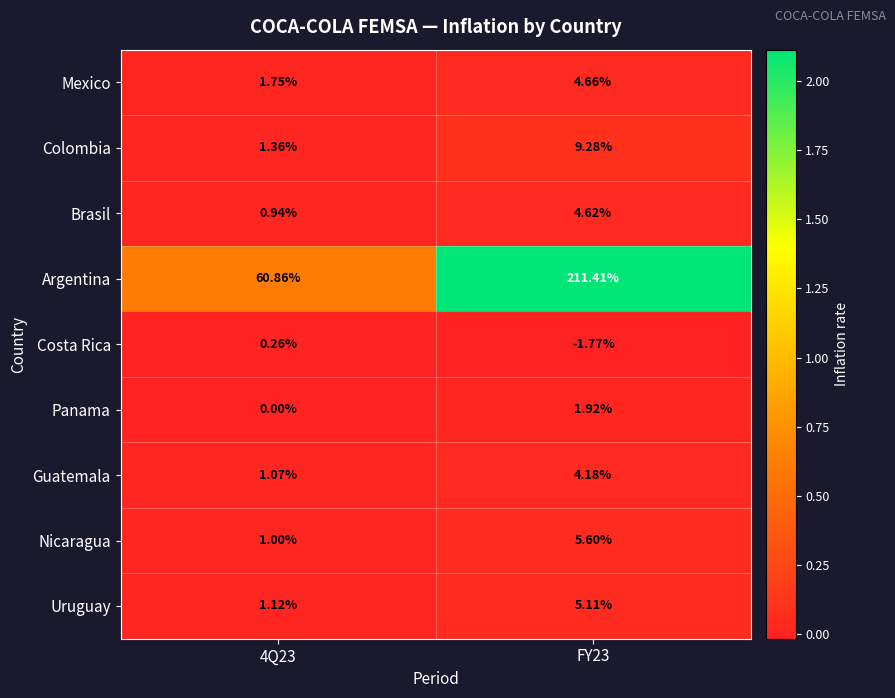

At FY23, list the series in order from largest to smallest.

Argentina, Colombia, Nicaragua, Uruguay, Mexico, Brasil, Guatemala, Panama, Costa Rica